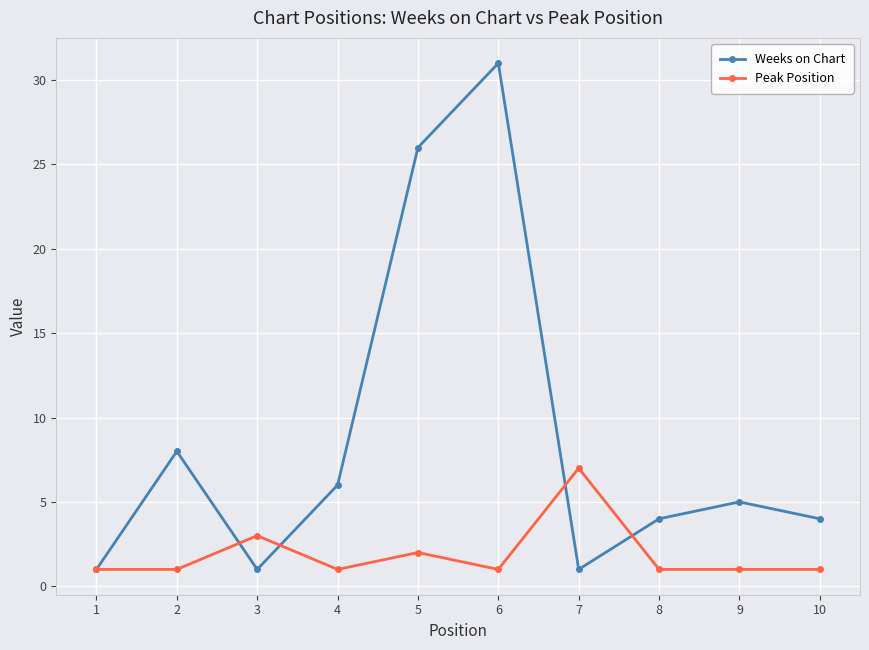

Reading left to right, list all the values displayed in this chart.

Weeks on Chart: 1	8	1	6	26	31	1	4	5	4
Peak Position: 1	1	3	1	2	1	7	1	1	1